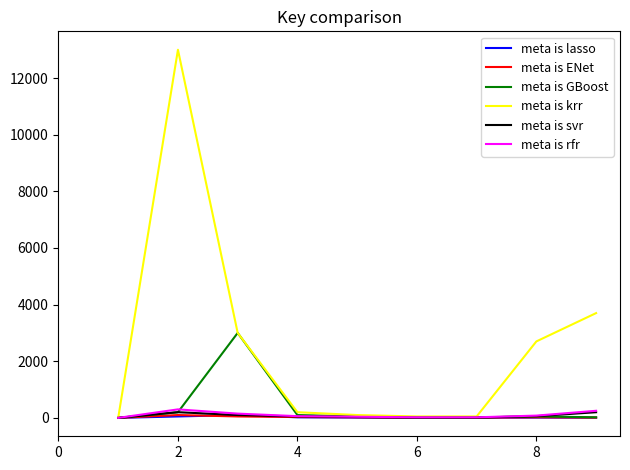

Which series has the largest total across all categories?

meta is krr